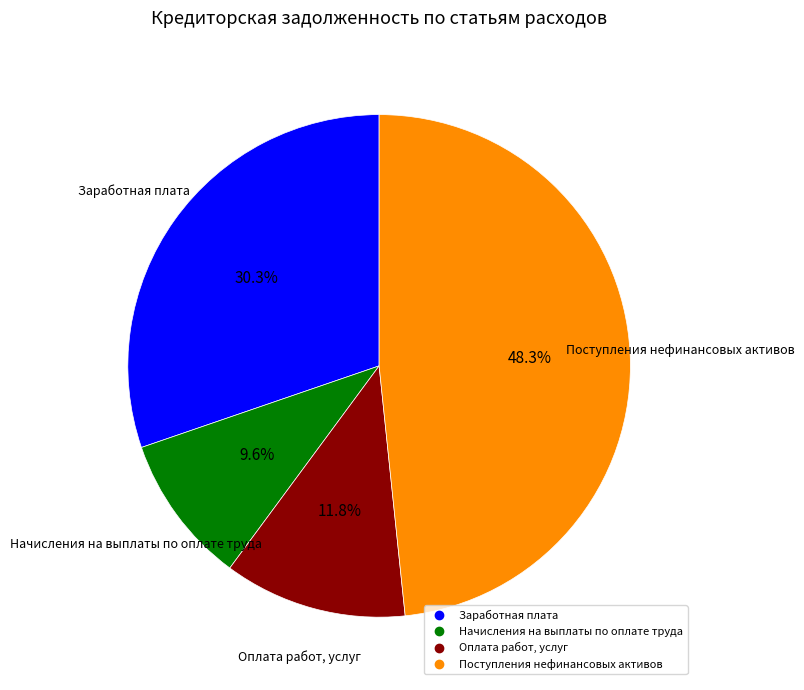

How many slices are in this pie chart?

4